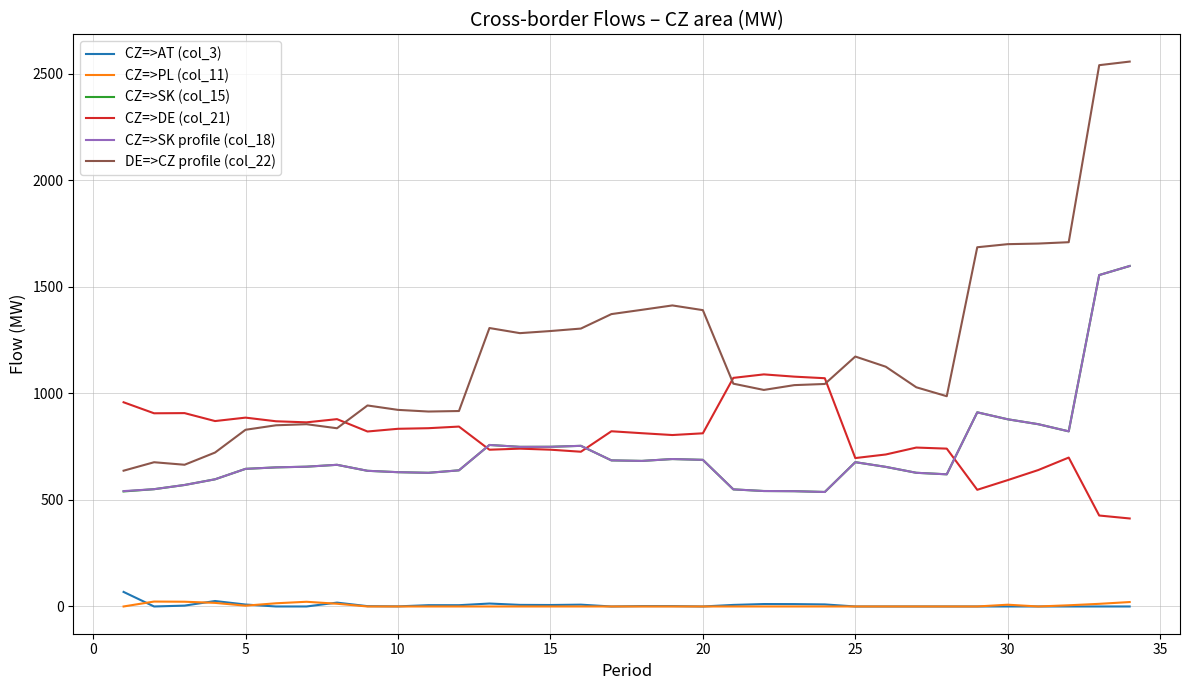

Which series has the largest total across all categories?

DE=>CZ profile (col_22)